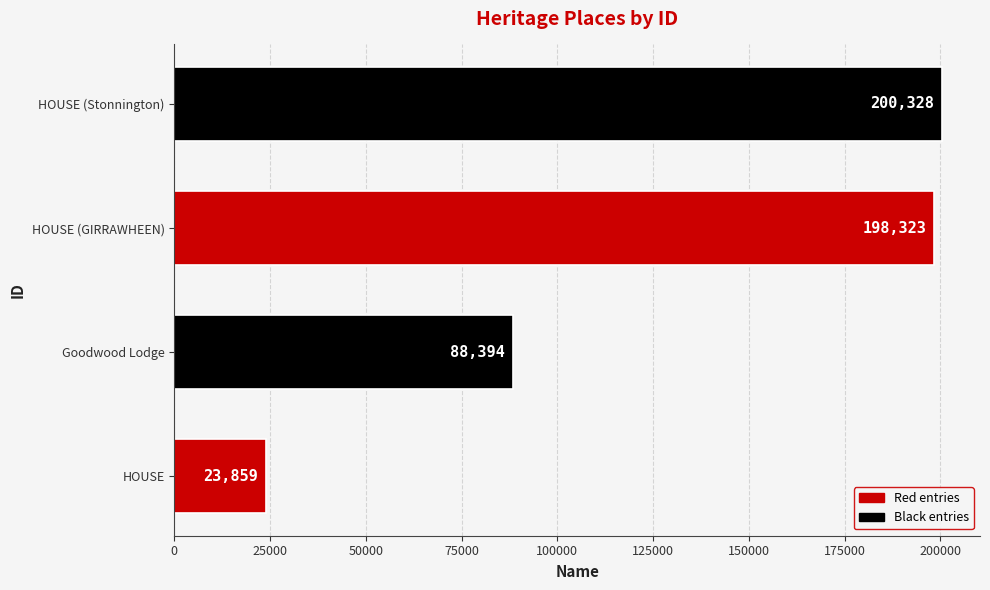

At which label is the value closest to 112093?

Goodwood Lodge